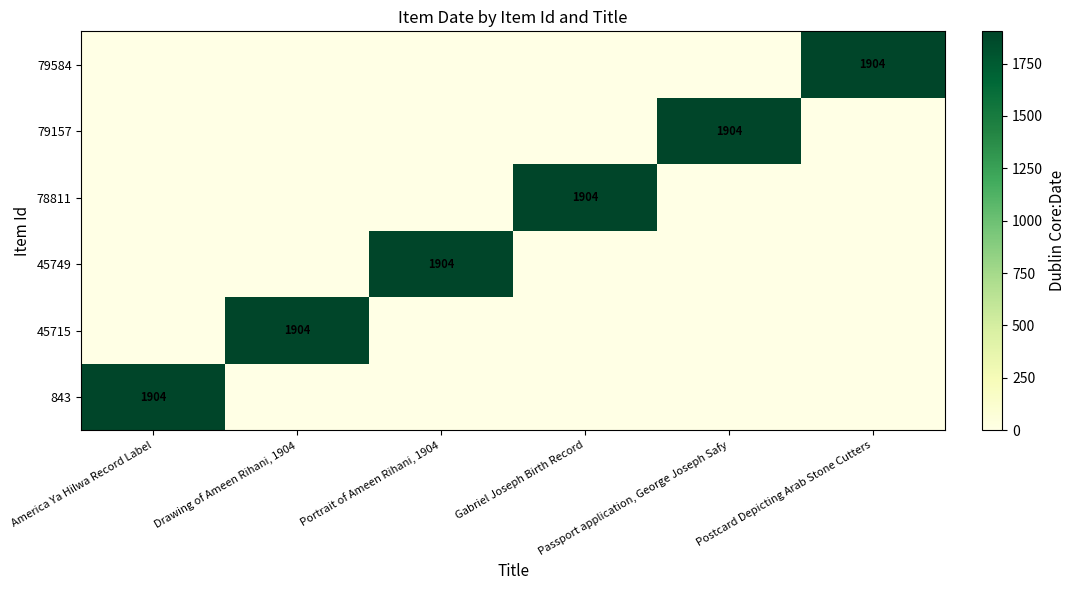

What is the average value of the 45715 series?

317